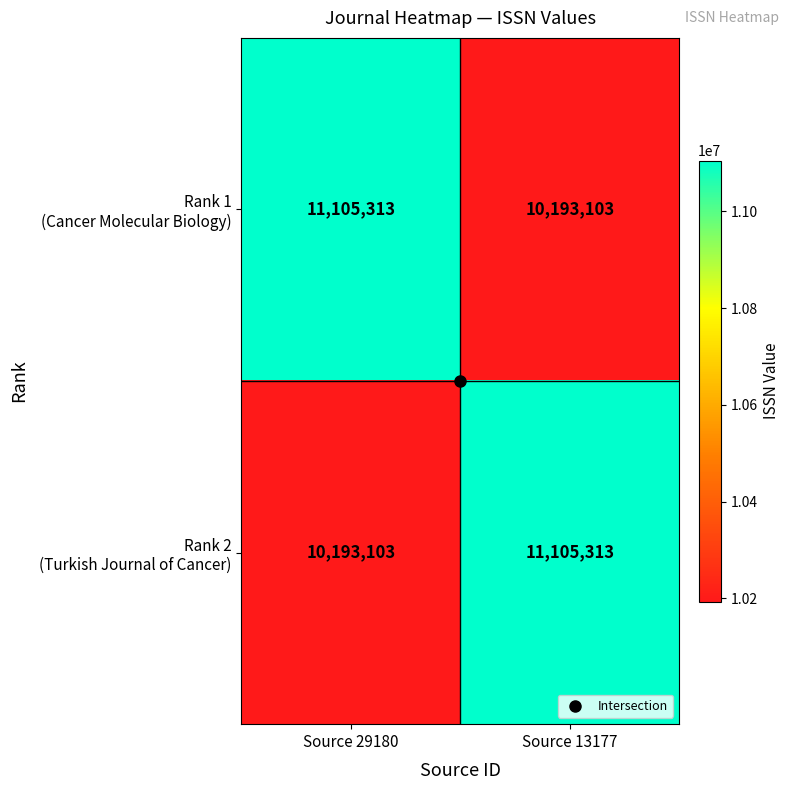

What is the total value across all series at Source 29180?

21298416